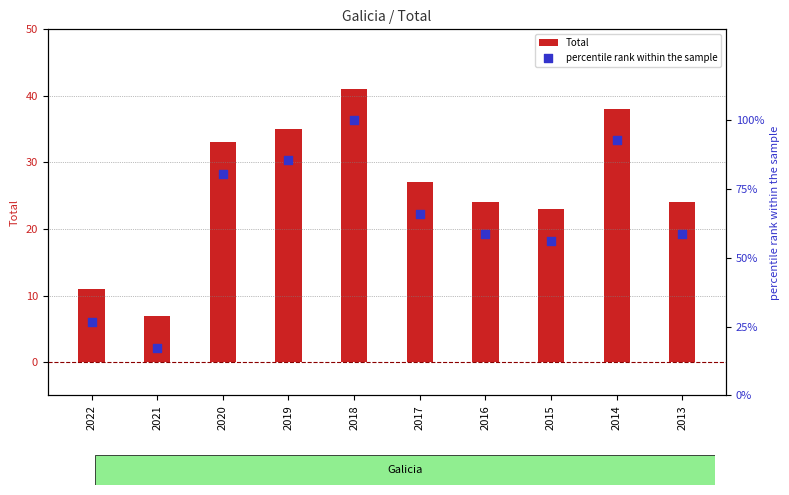

Which series contains the highest Y value?

percentile rank within the sample